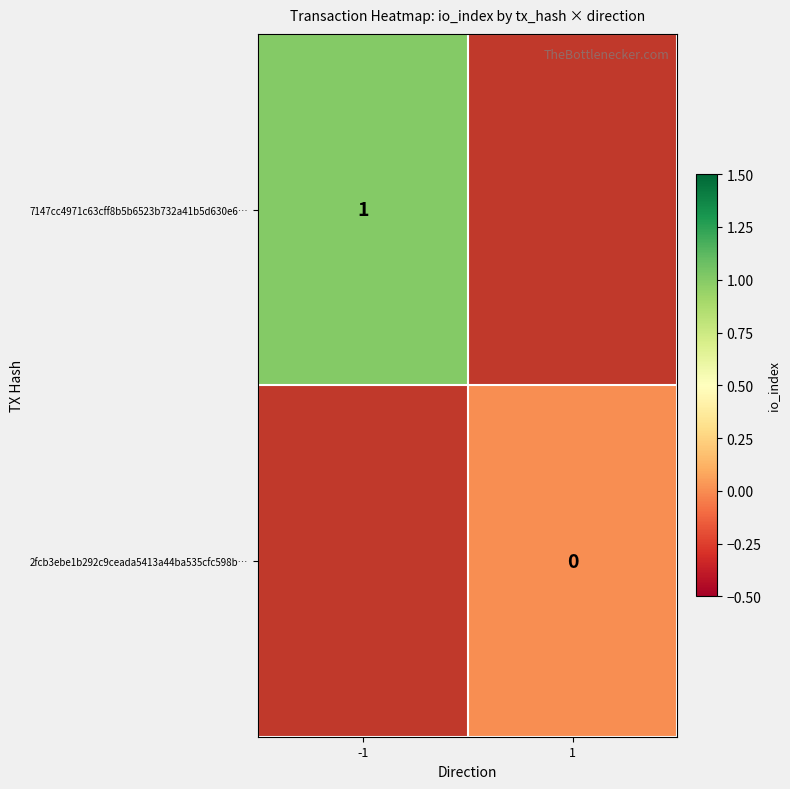

Rank the categories by 2fcb3ebe1b292c9ceada5413a44ba535cfc598b… value from lowest to highest.

-1, 1